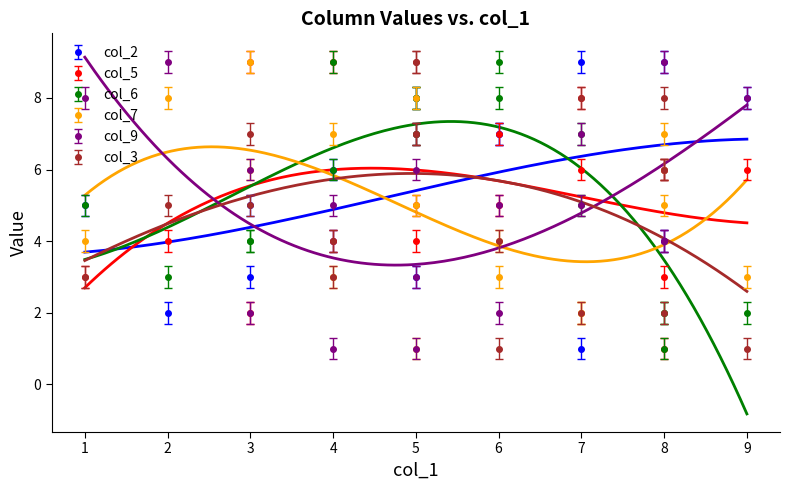

What is the lowest value of the col_3 series?

1